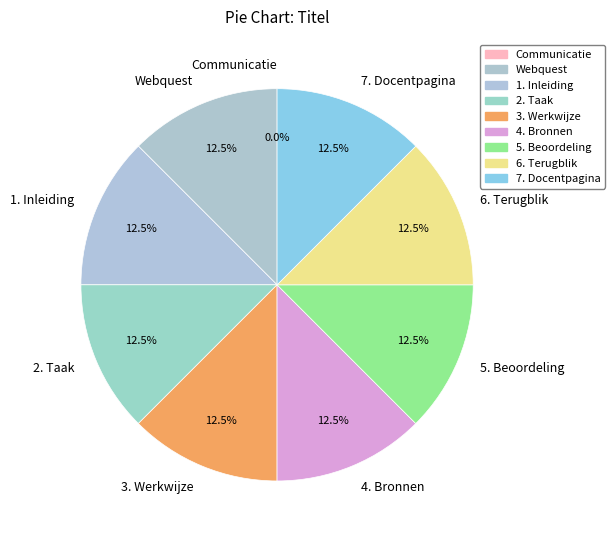

How much of the chart is everything except 2. Taak?

87.5%